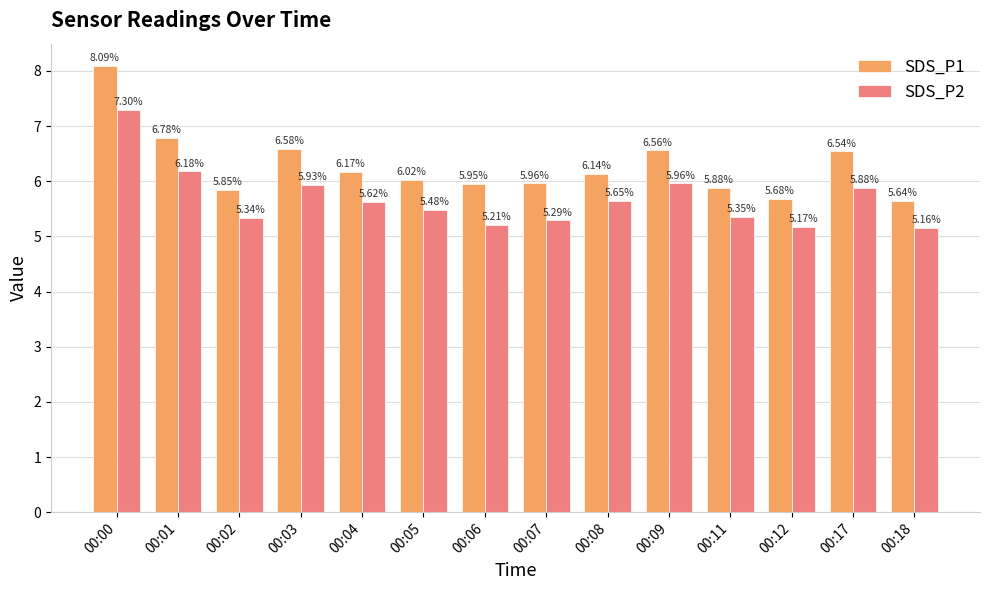

Is the value of SDS_P2 at 00:02 greater than the value of SDS_P1 at 00:08?

No